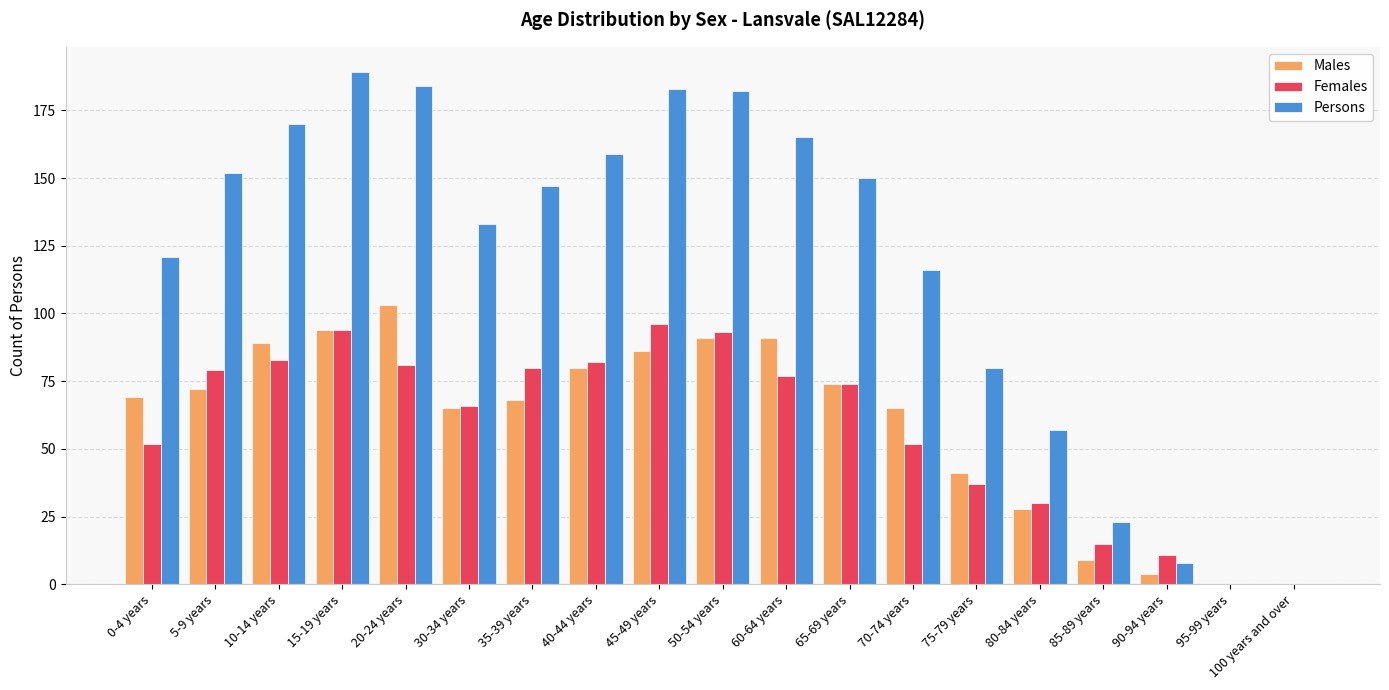

Between 15-19 years and 85-89 years, which series saw the biggest shift?

Persons